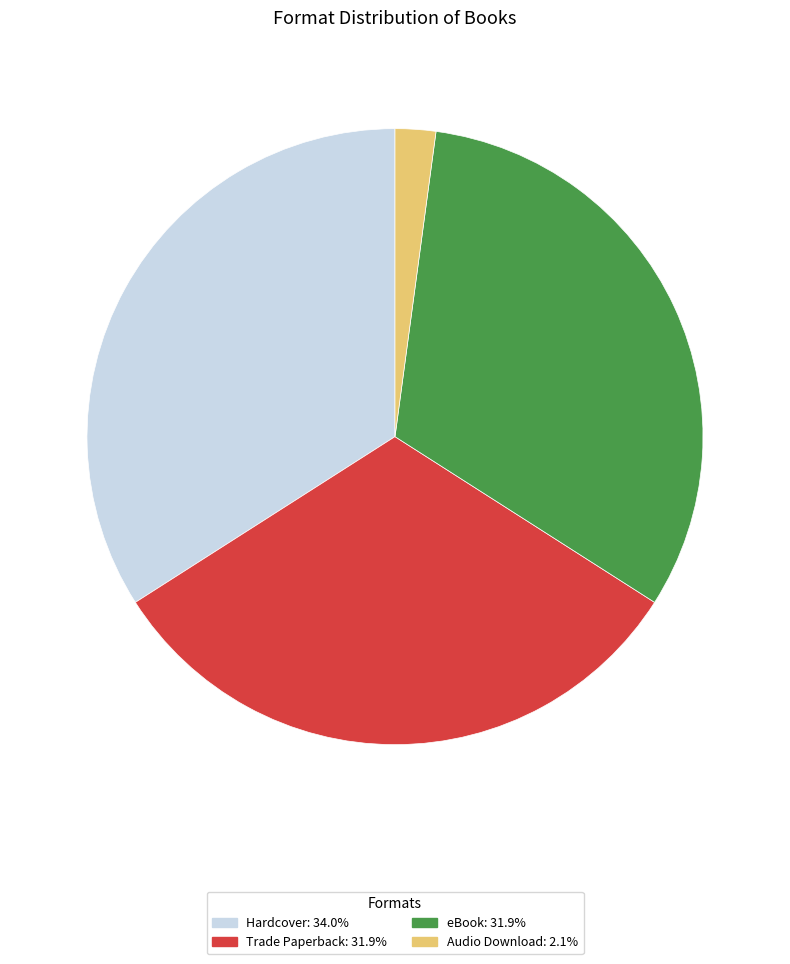

Which category has the biggest portion of the pie?

Hardcover